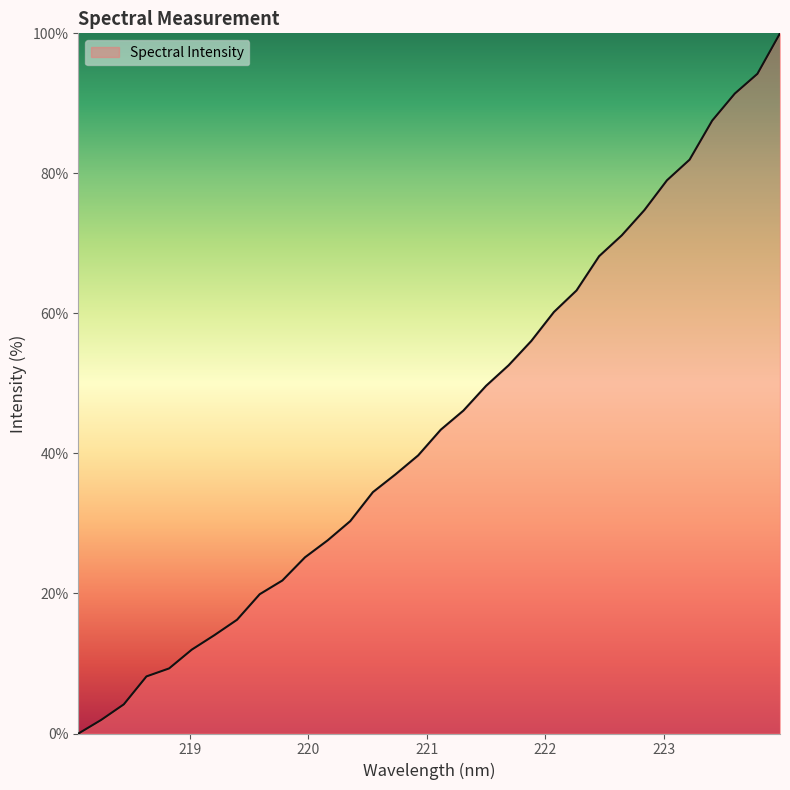

What is the greatest value displayed?

100.0